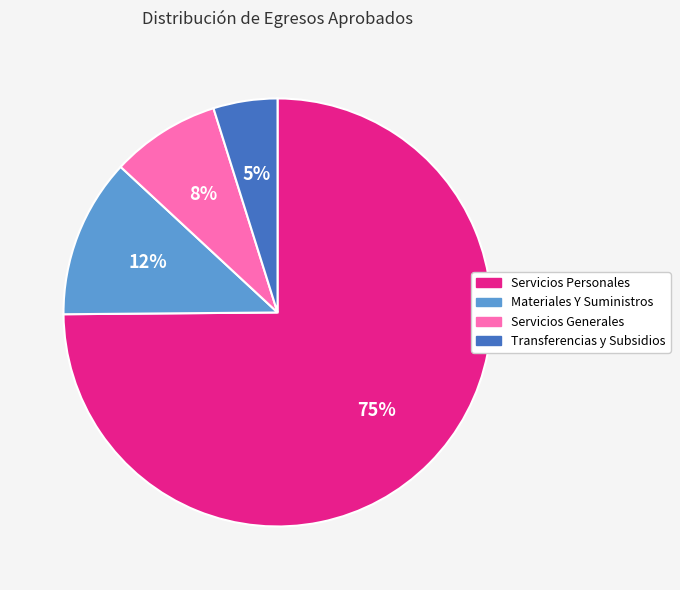

What is the ratio of the value at Transferencias y Subsidios to the value at Servicios Generales?

0.6